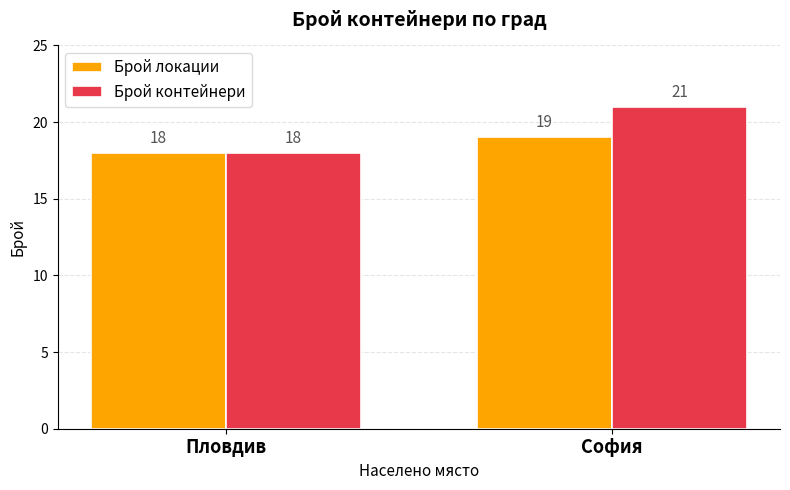

What is the sum of all Брой контейнери values?

39